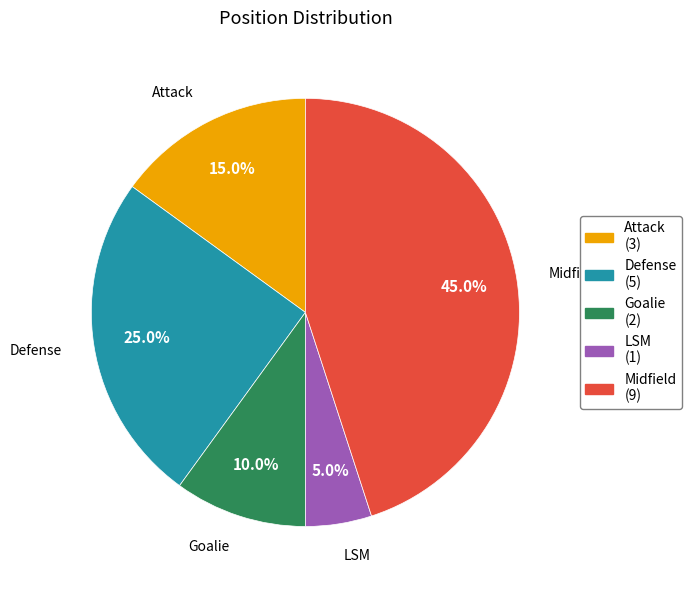

Count the number of slices in the pie.

5